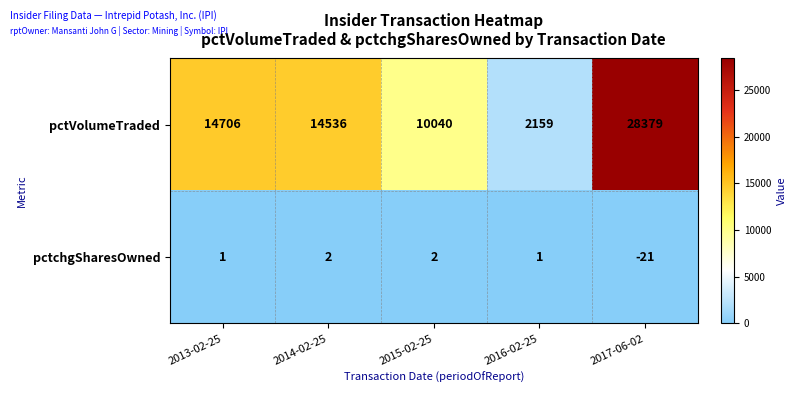

List the series in order of their overall mean, lowest first.

pctchgSharesOwned, pctVolumeTraded